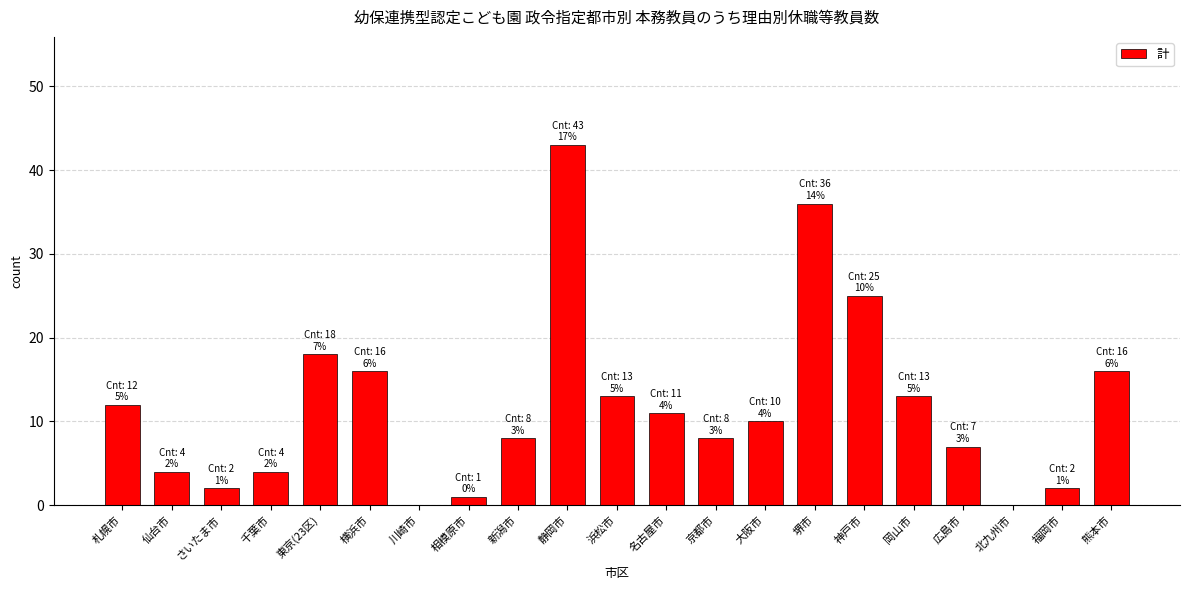

Reading right to left, transcribe all the data shown in this chart.

熊本市=16	福岡市=2	北九州市=0	広島市=7	岡山市=13	神戸市=25	堺市=36	大阪市=10	京都市=8	名古屋市=11	浜松市=13	静岡市=43	新潟市=8	相模原市=1	川崎市=0	横浜市=16	東京(23区)=18	千葉市=4	さいたま市=2	仙台市=4	札幌市=12